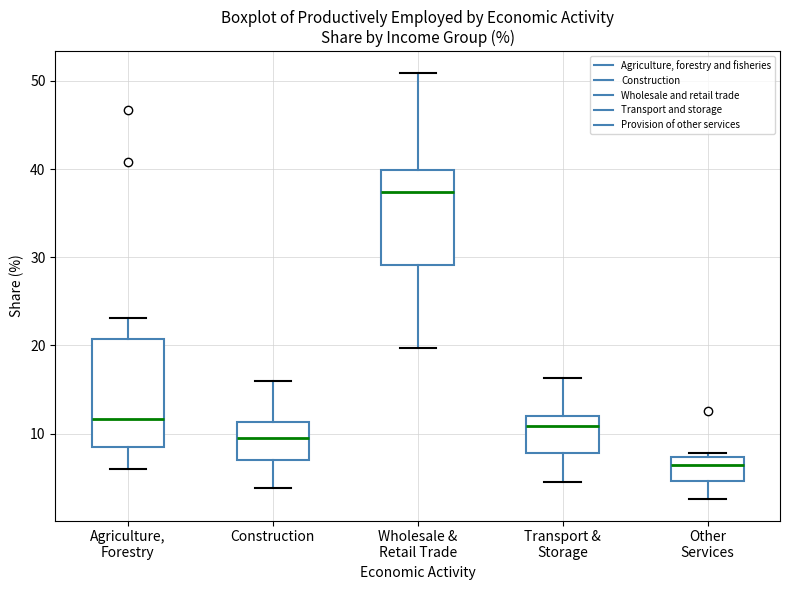

Which box's median line is the highest?

Wholesale & Retail Trade